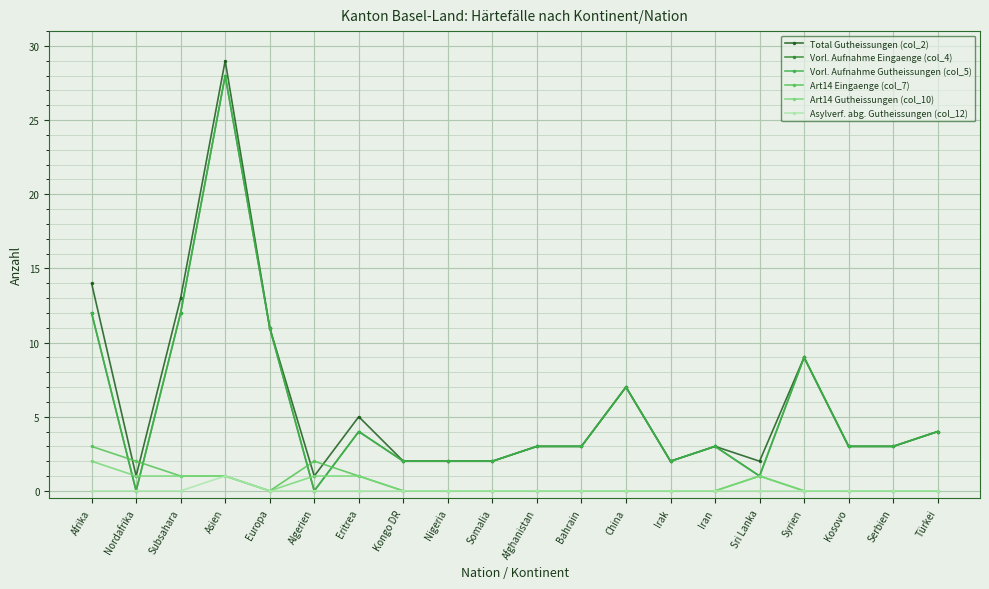

Is this an area chart (filled region under the line)?

No